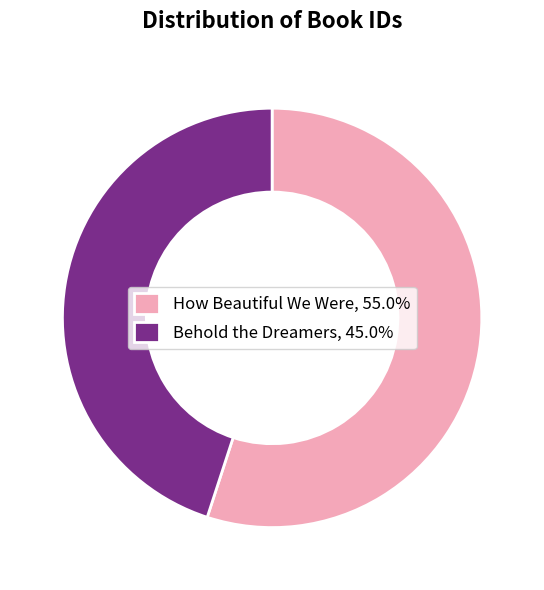

What is the largest slice in the pie chart?

How Beautiful We Were